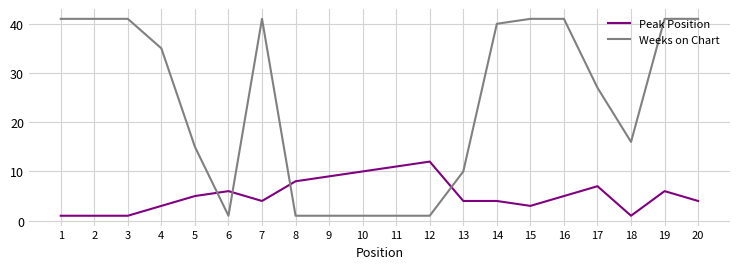

Read the Peak Position value at 7.

4